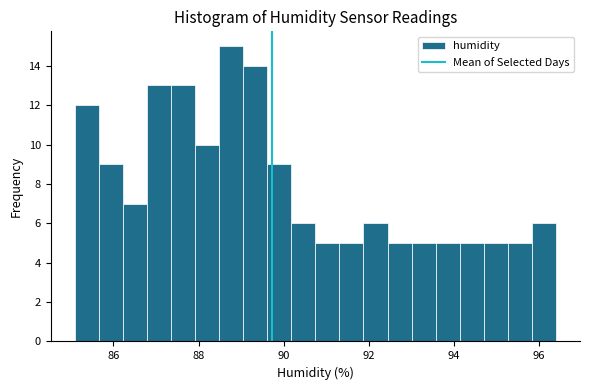

Around what value on the x-axis is the tallest bar? Give the approximate position of its centre, as read against the axis.

88.8